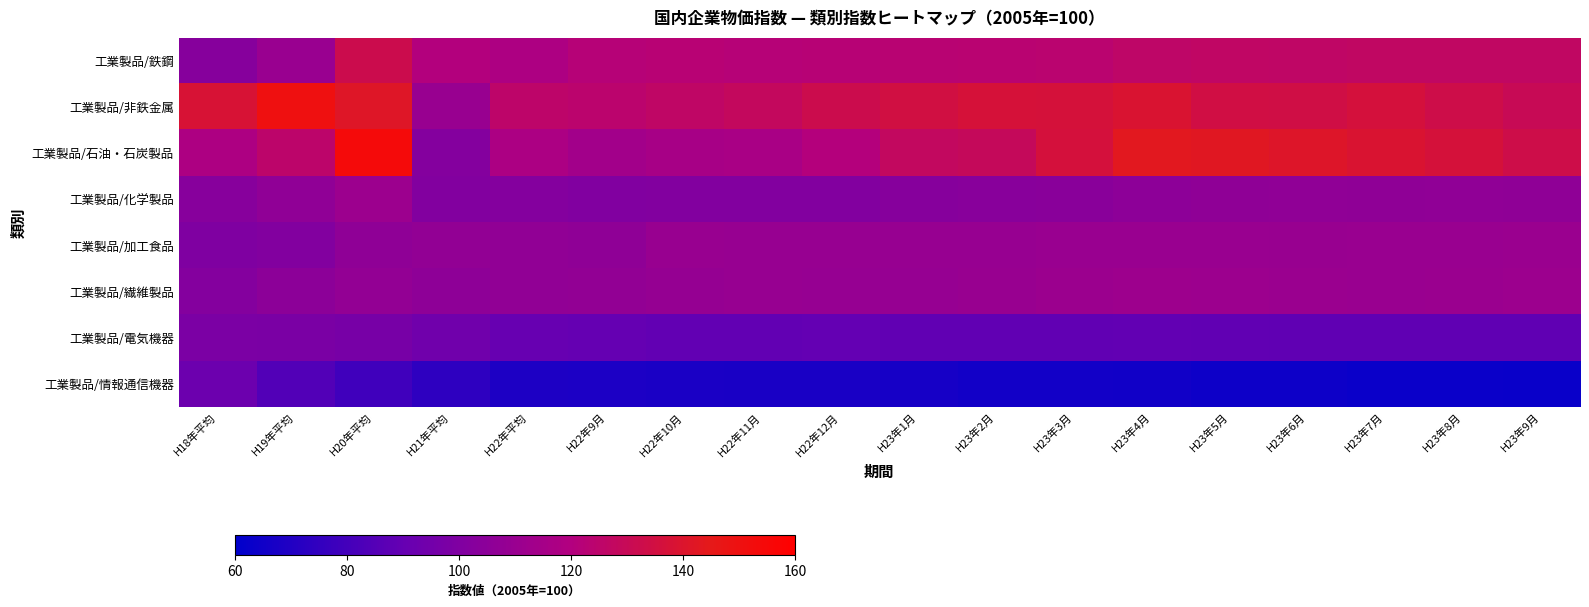

Which series changed the most between H22年9月 and H23年7月?

工業製品/石油・石炭製品